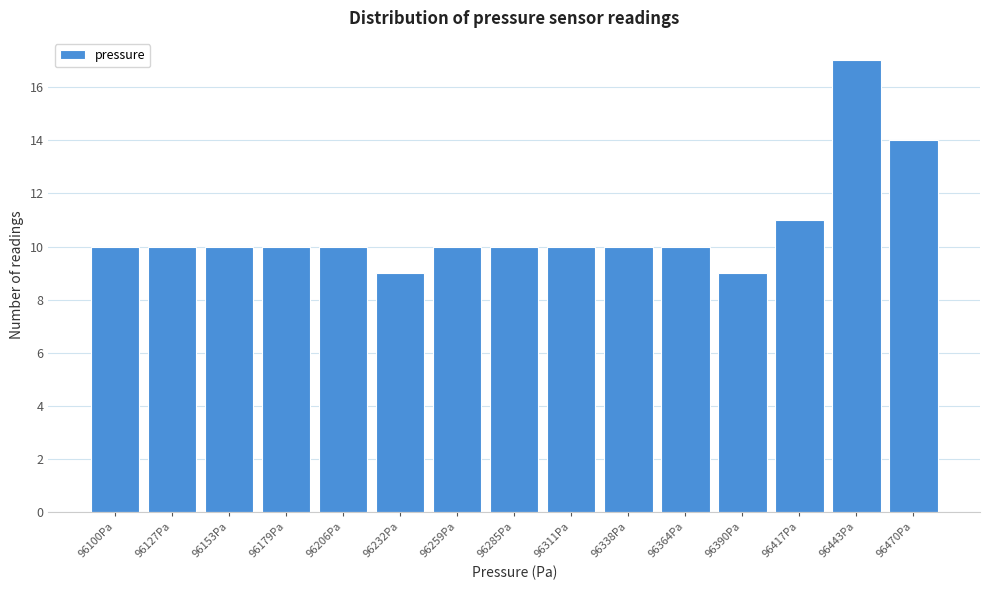

Reading right to left, extract all data points from this chart.

14	17	11	9	10	10	10	10	10	9	10	10	10	10	10